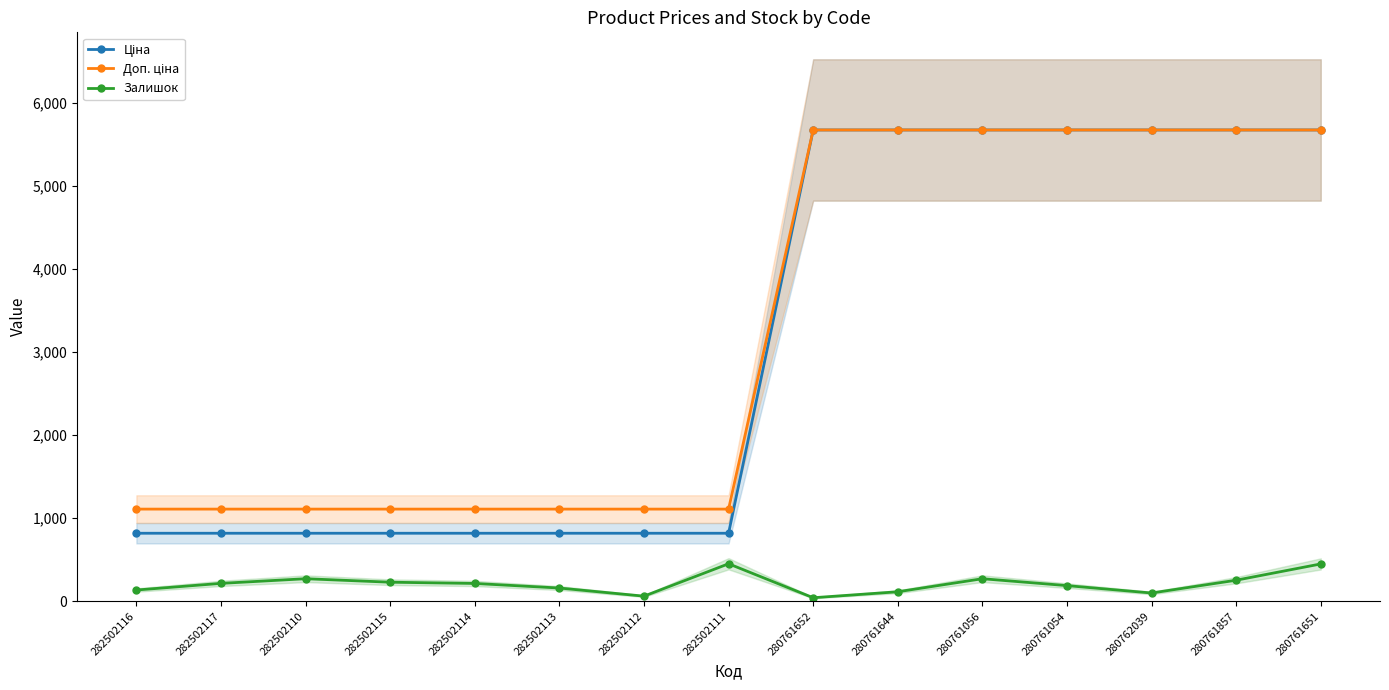

True or false: Доп. ціна and Ціна cross at least once.

False